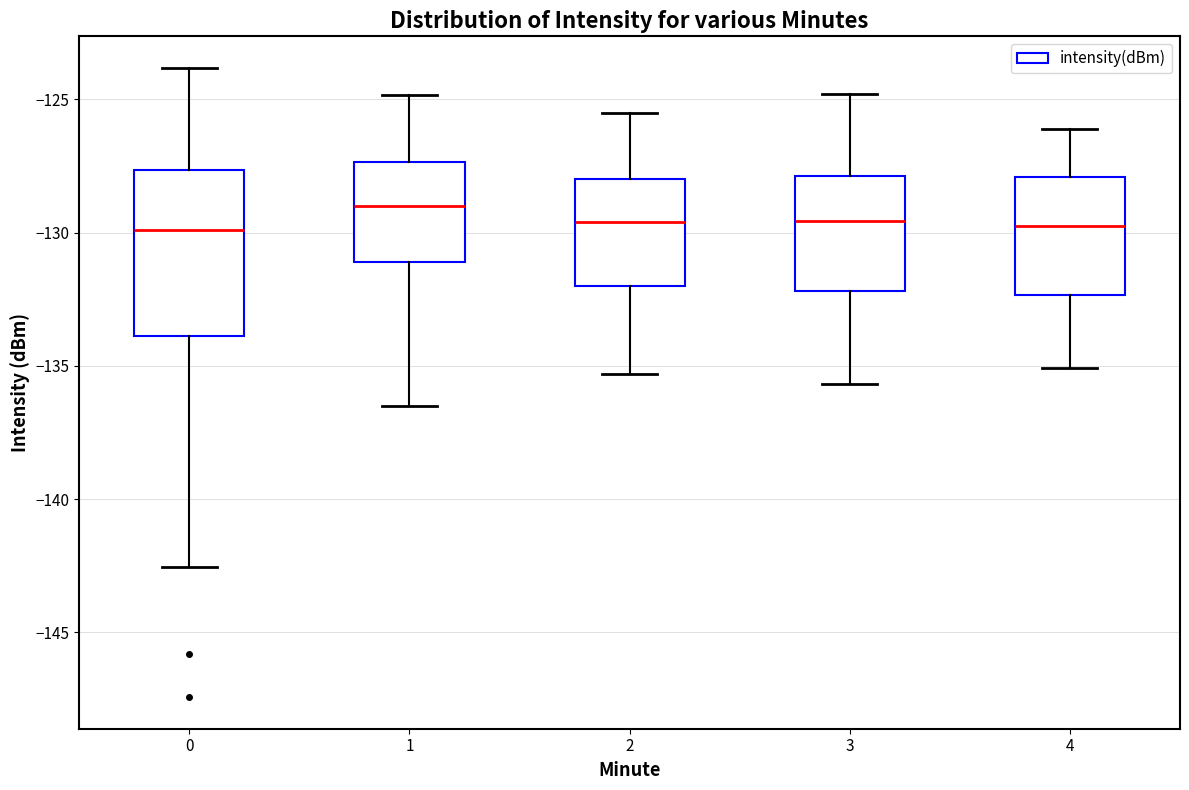

Which box has the highest median line?

1